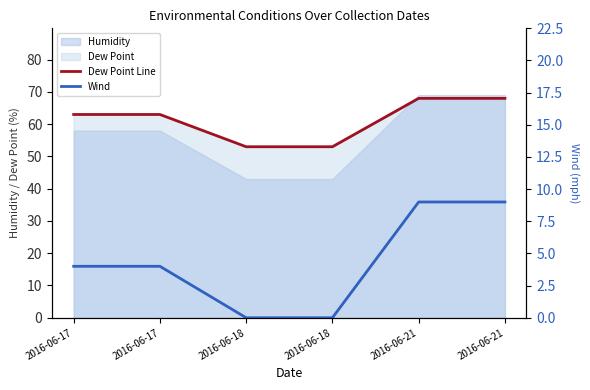

What is the approximate value of Dew Point Line at 2016-06-18?

53